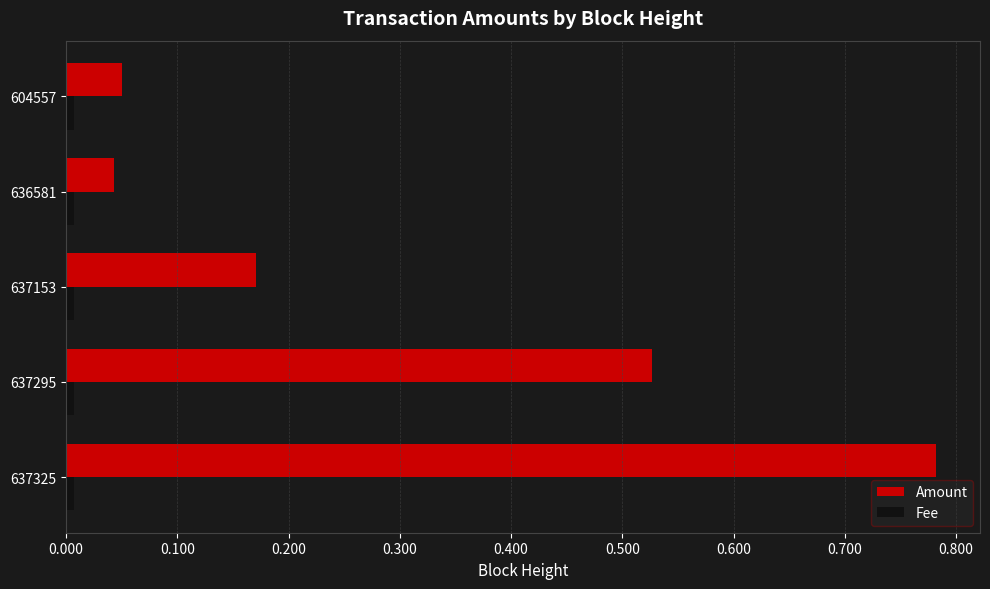

At which category is the sum across all series the highest?

637325